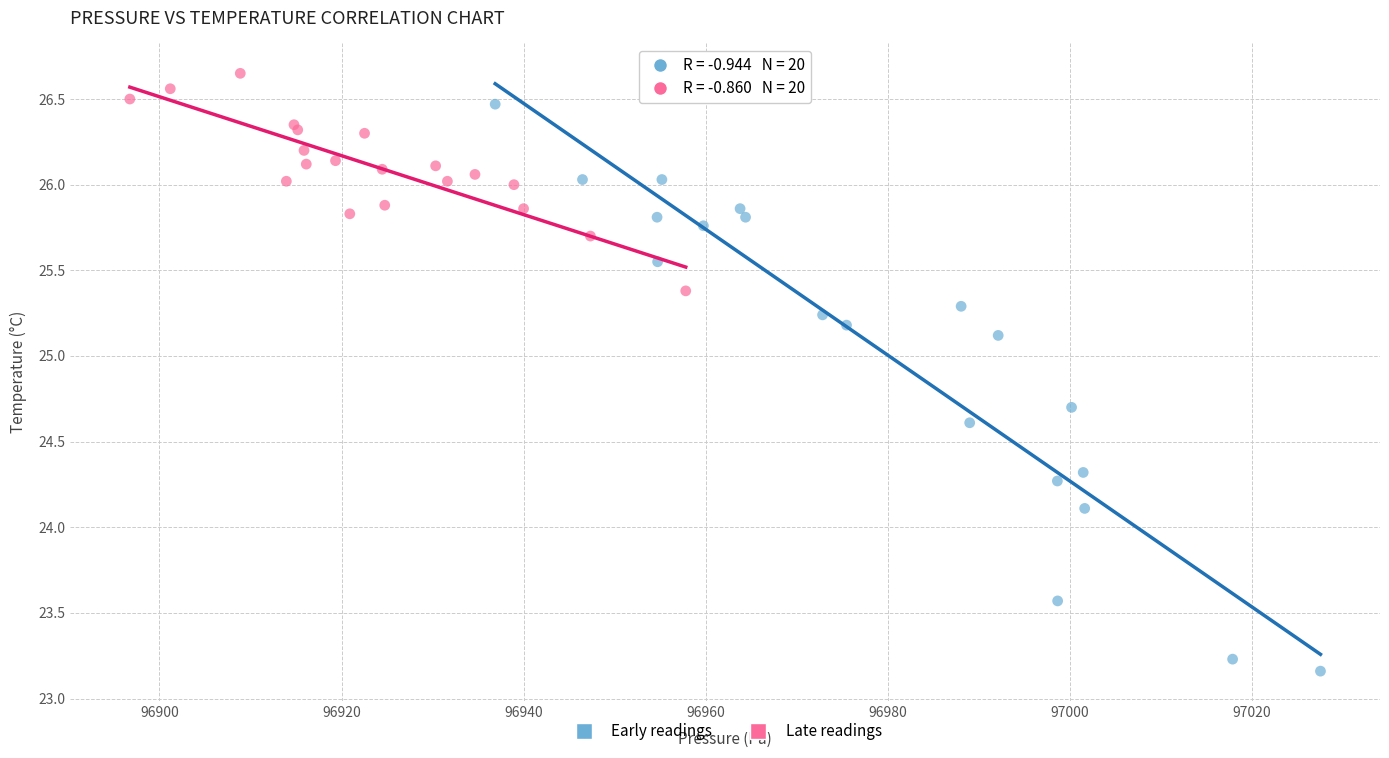

Which series reaches the maximum Y coordinate?

Late readings